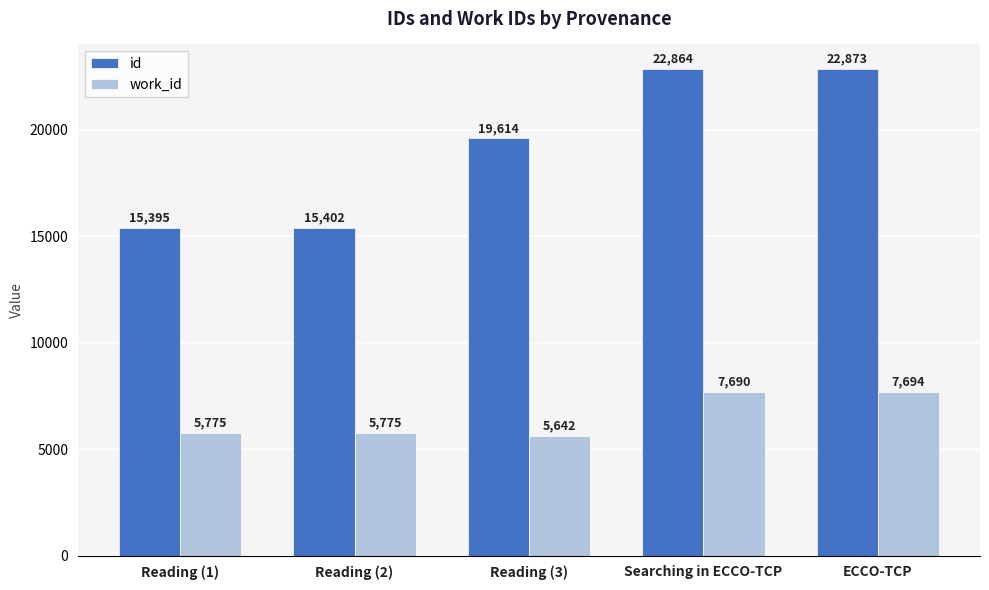

What is the greatest value displayed?

22873